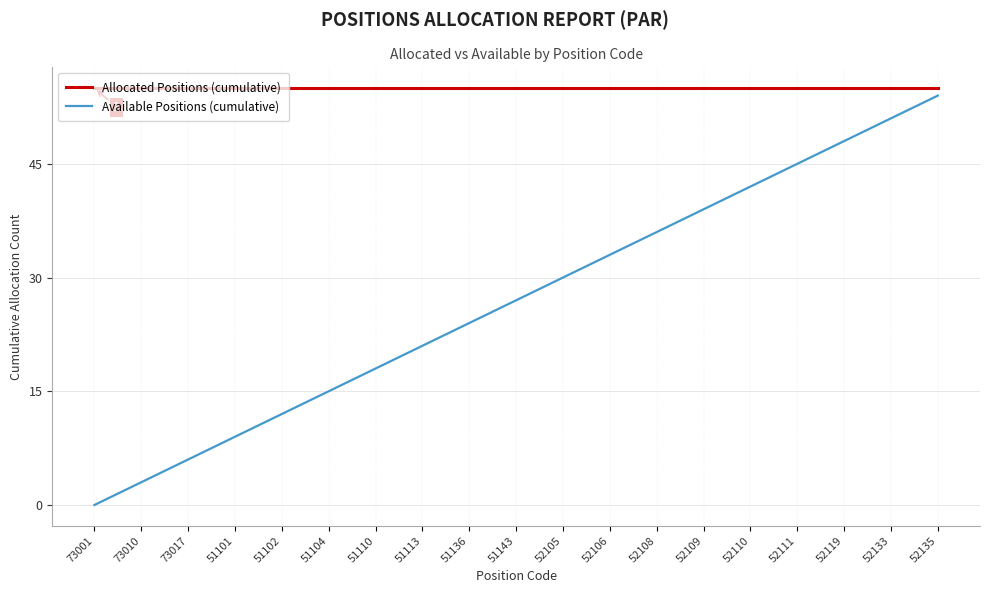

True or false: Available Positions (cumulative) and Allocated Positions (cumulative) cross at least once.

False